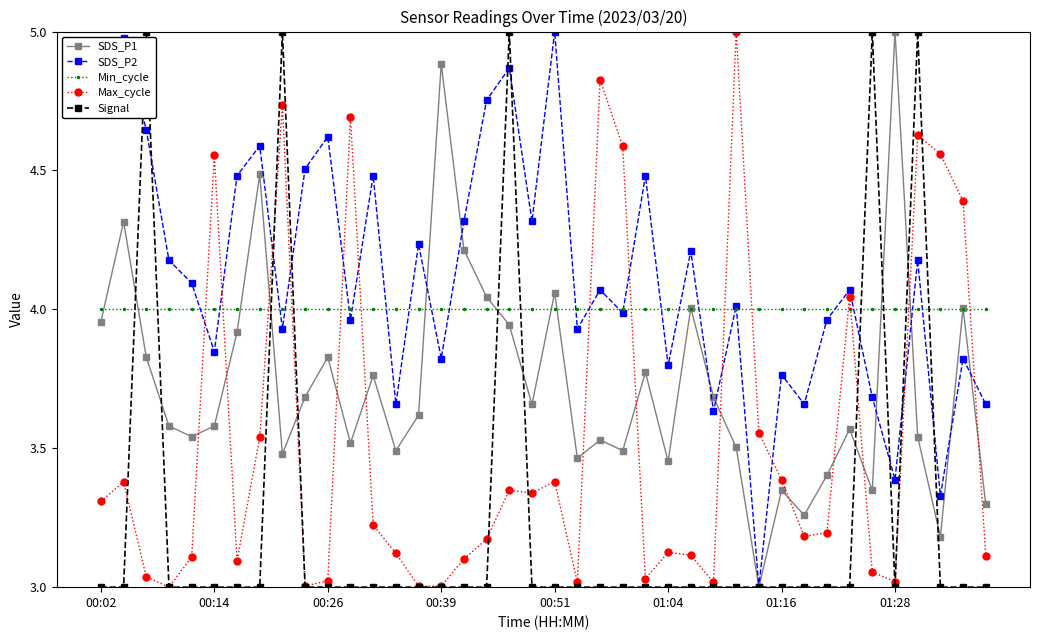

True or false: SDS_P1 has more than 0 points higher than both neighbors.

True